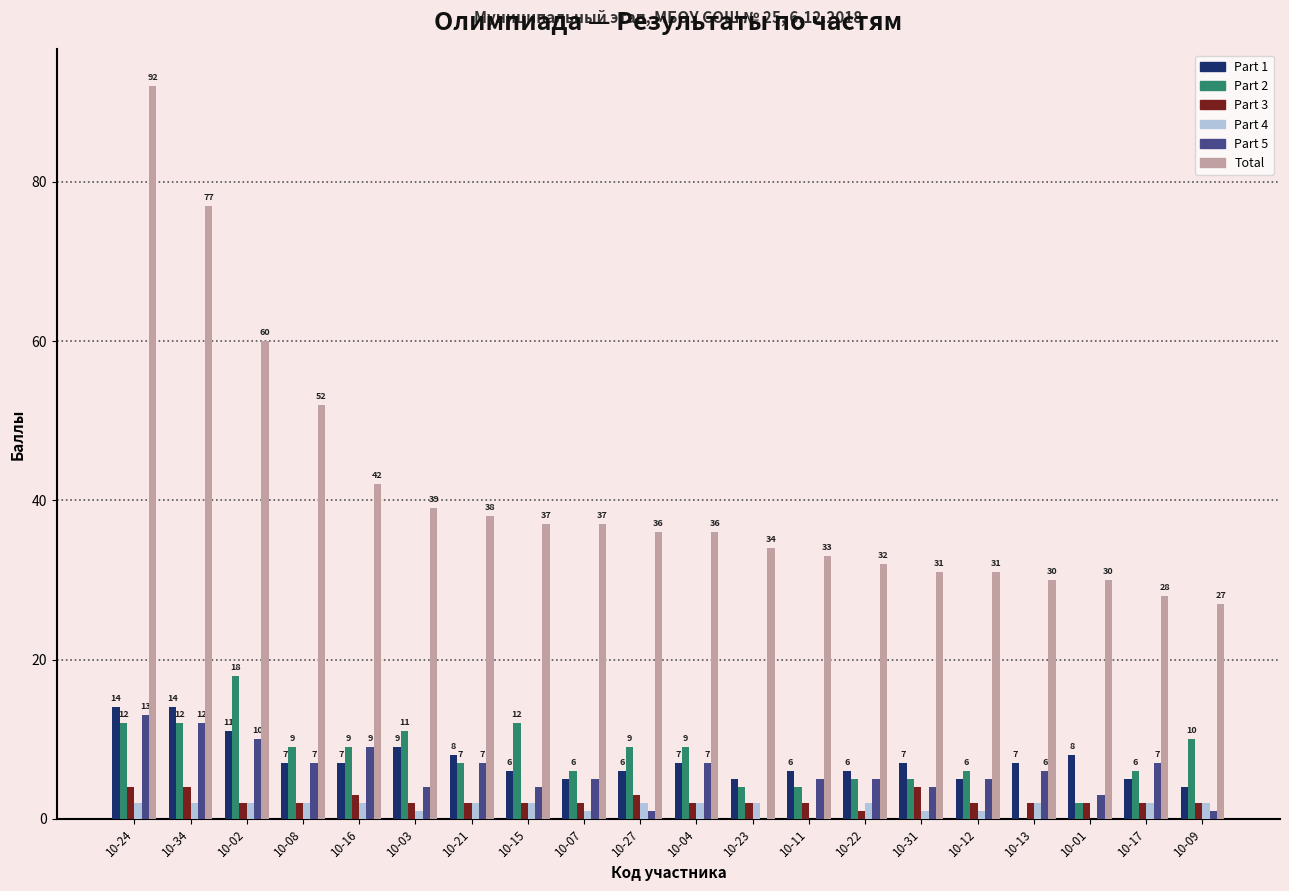

What is the maximum value for Part 1?

14